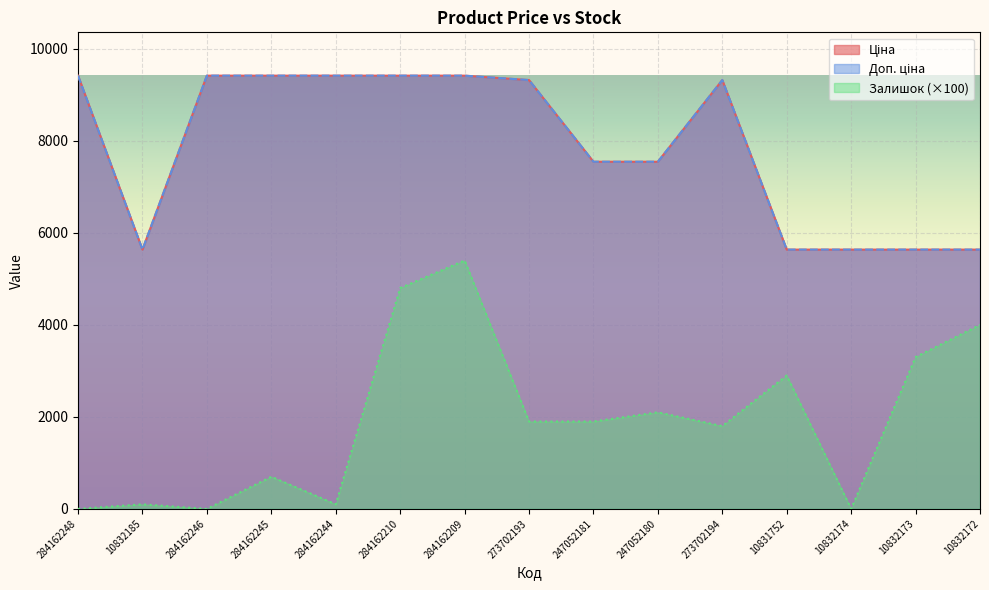

True or false: Залишок and Доп. ціна cross at least once.

False